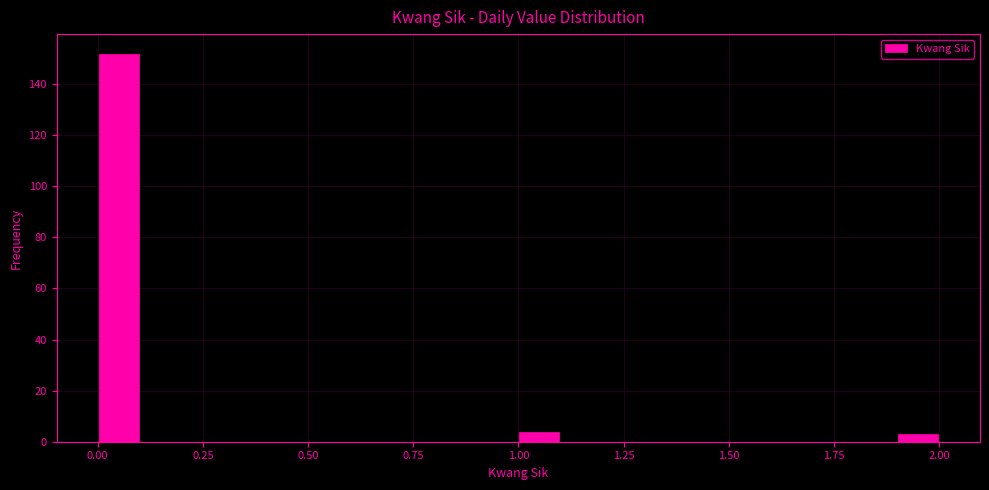

Read against the x-axis, roughly where is the centre of the tallest bar?

0.05